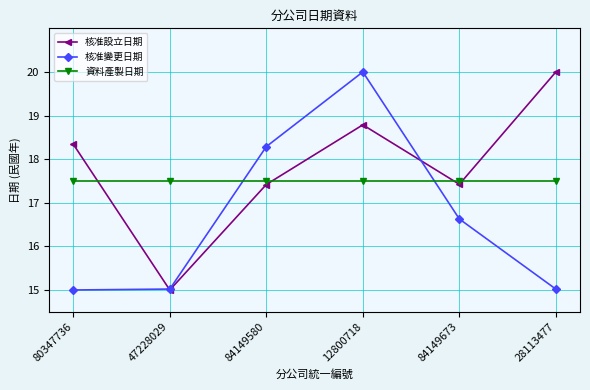

What is the label of the 1st point from the left?

80347736